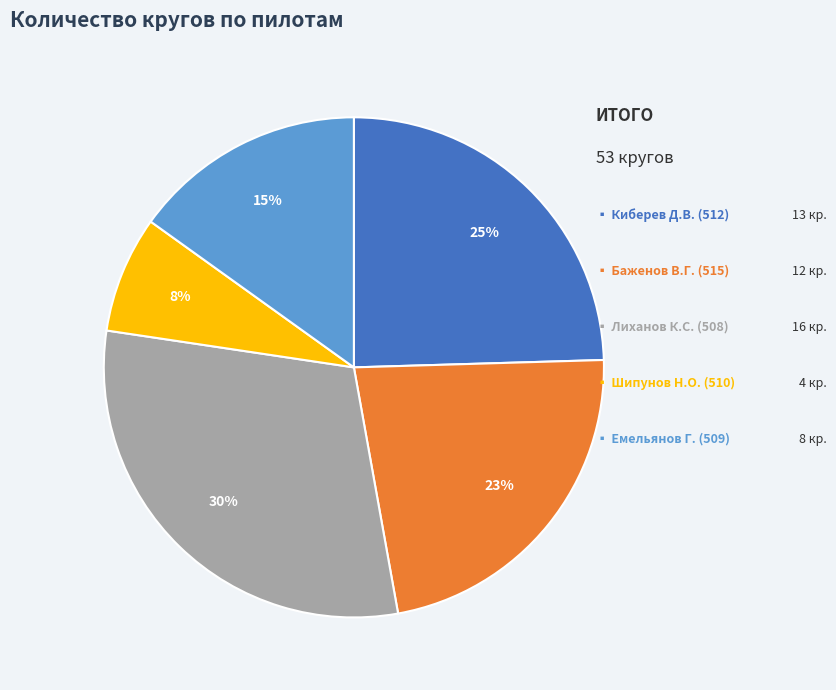

Is there a majority slice in this chart?

No